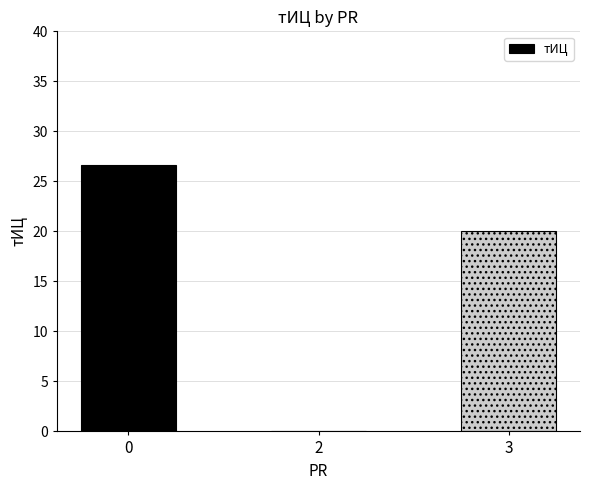

Reading left to right, transcribe all the data shown in this chart.

26.7	0.0	20.0